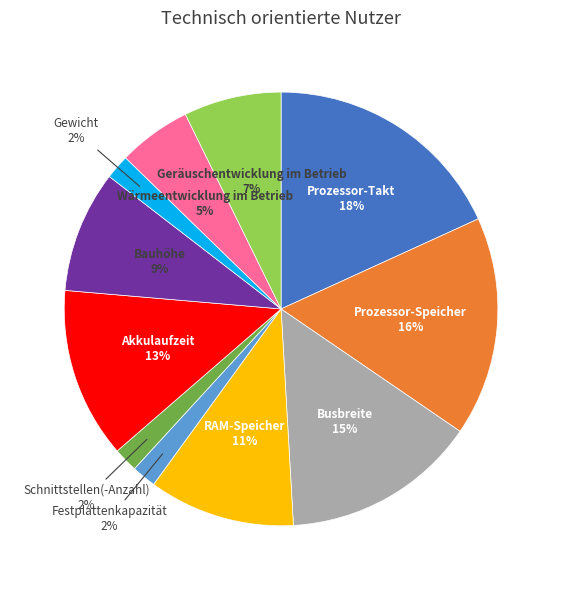

To the nearest percent, what is the average slice percentage?

9%